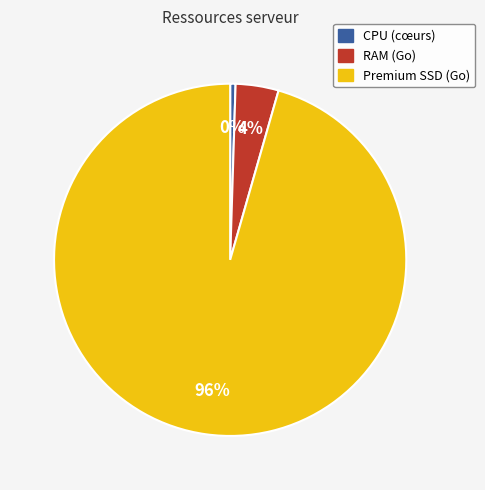

Count the number of slices in the pie.

3